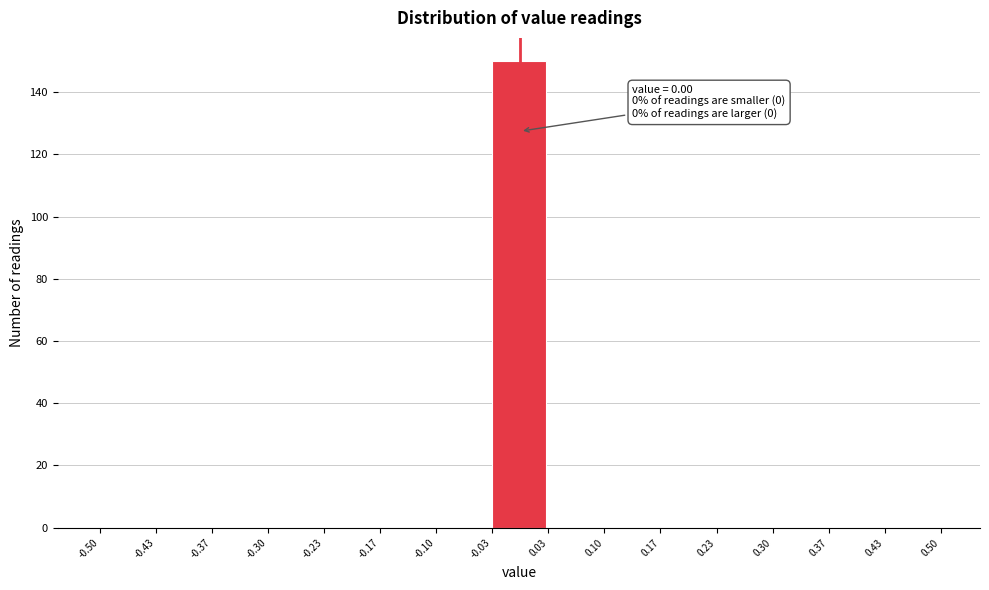

Which range on the x-axis has the tallest bar?

-0.03 to 0.03